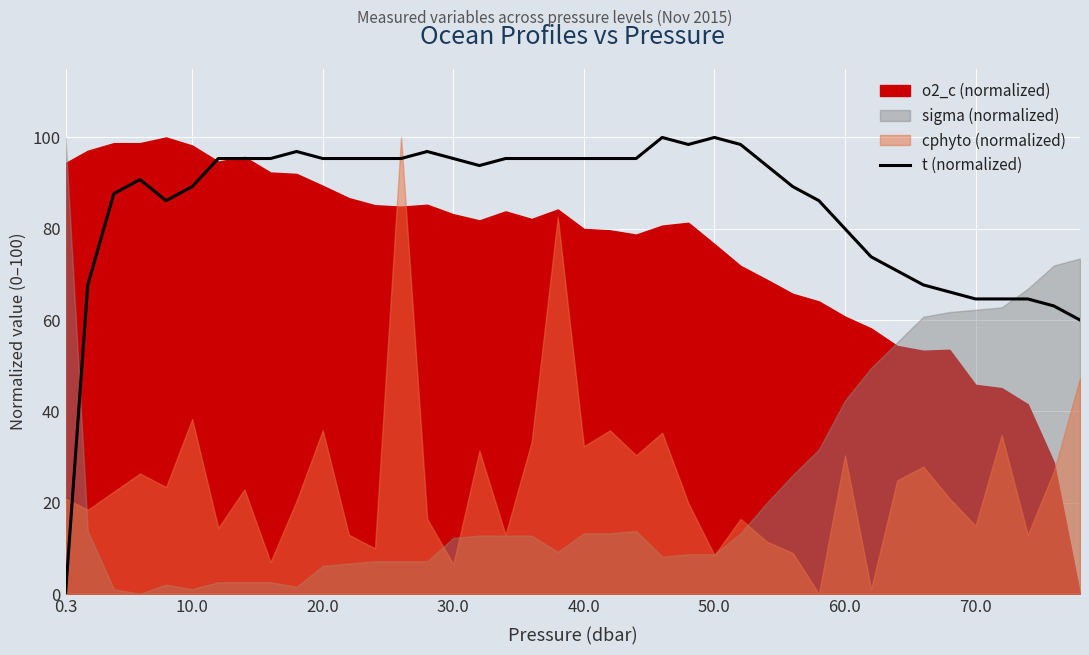

How many lines are shown in the chart?

1